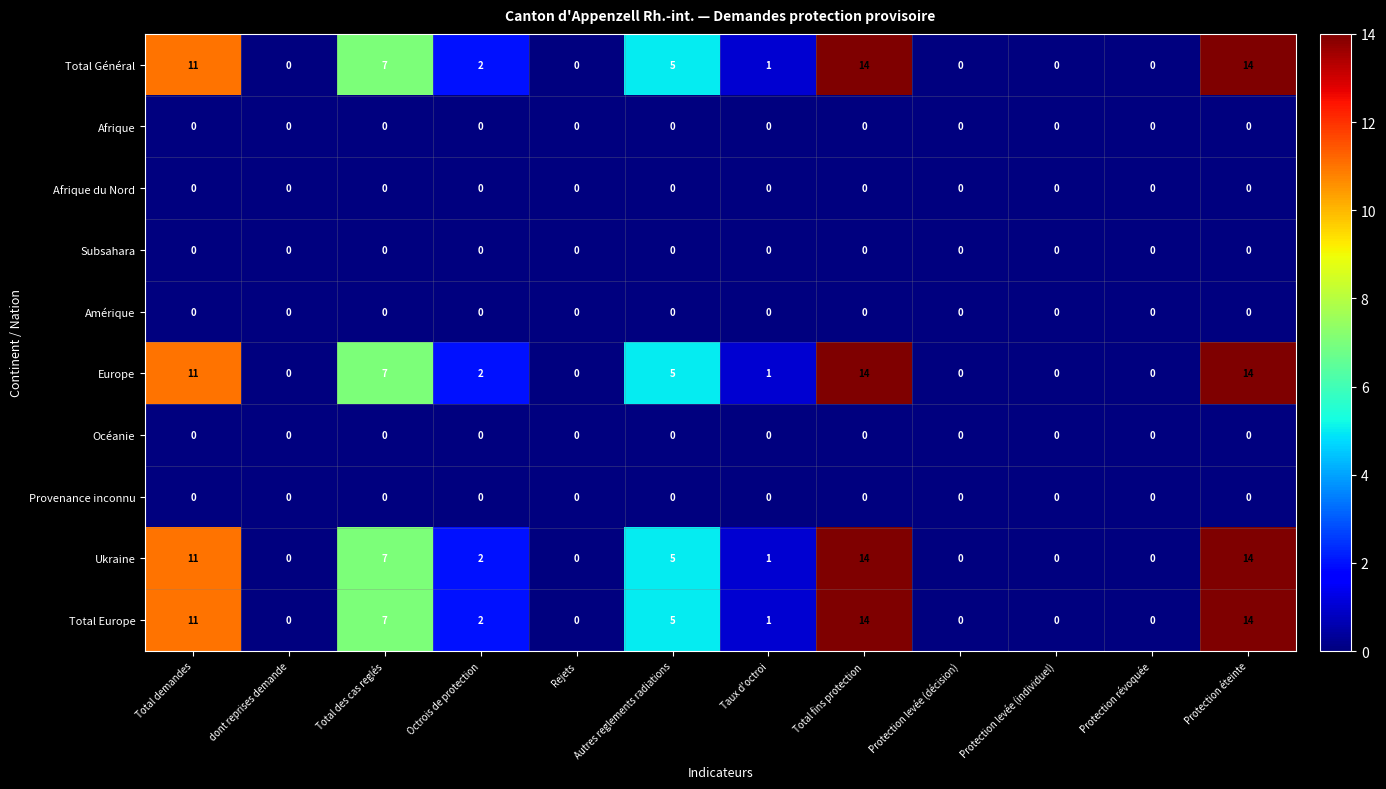

What is the total value across all series at Octrois de protection?

8